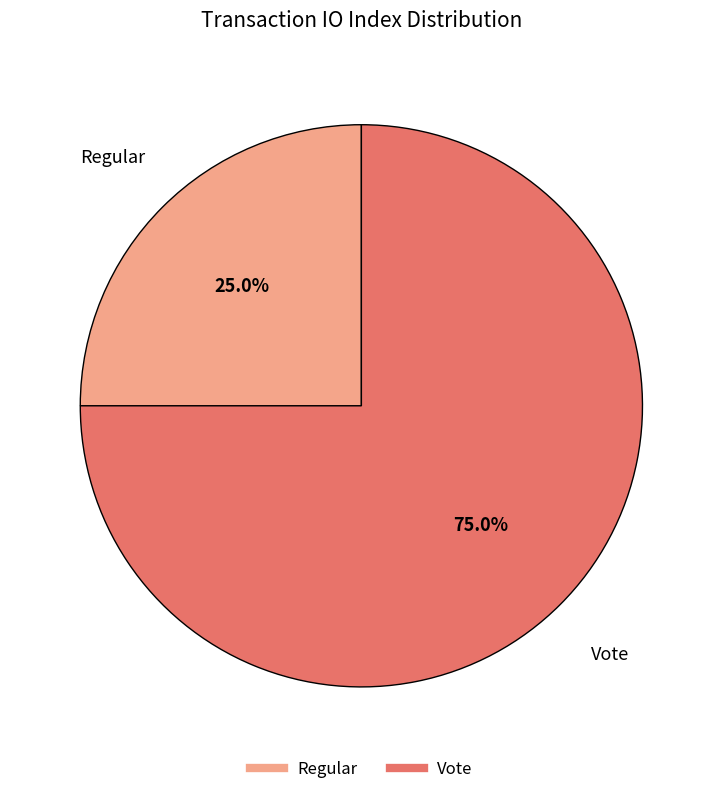

Is it true that Regular is 35% of the pie?

False